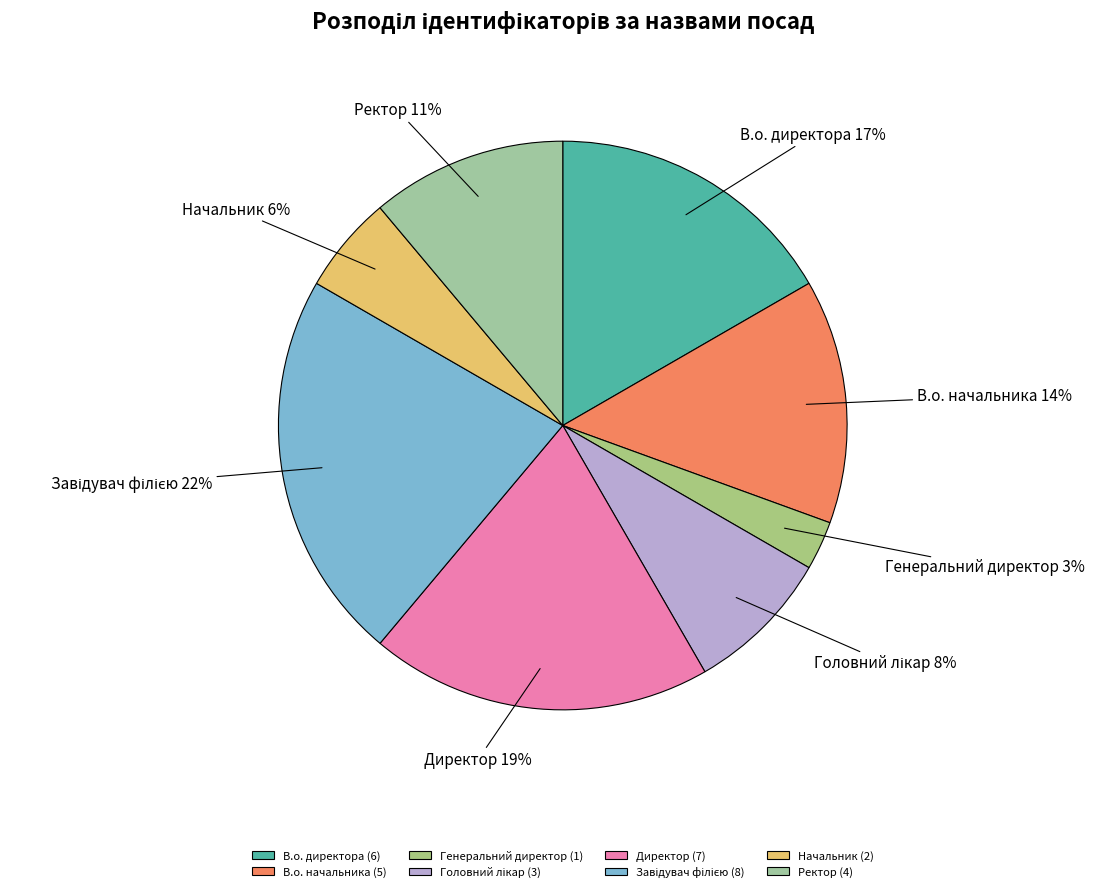

Count the number of slices in the pie.

8